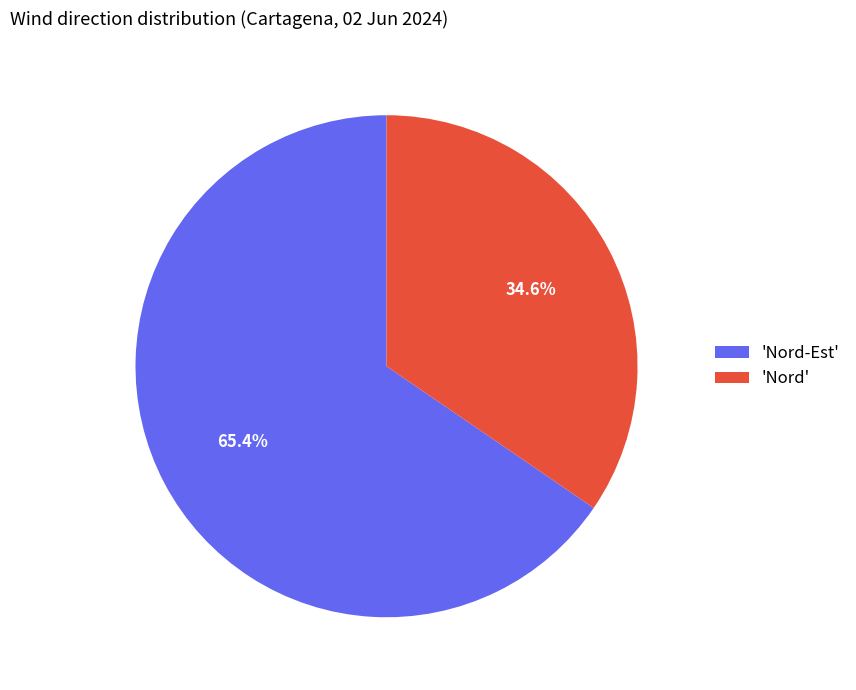

To the nearest percent, what is the difference between the largest and smallest slice percentages?

31%